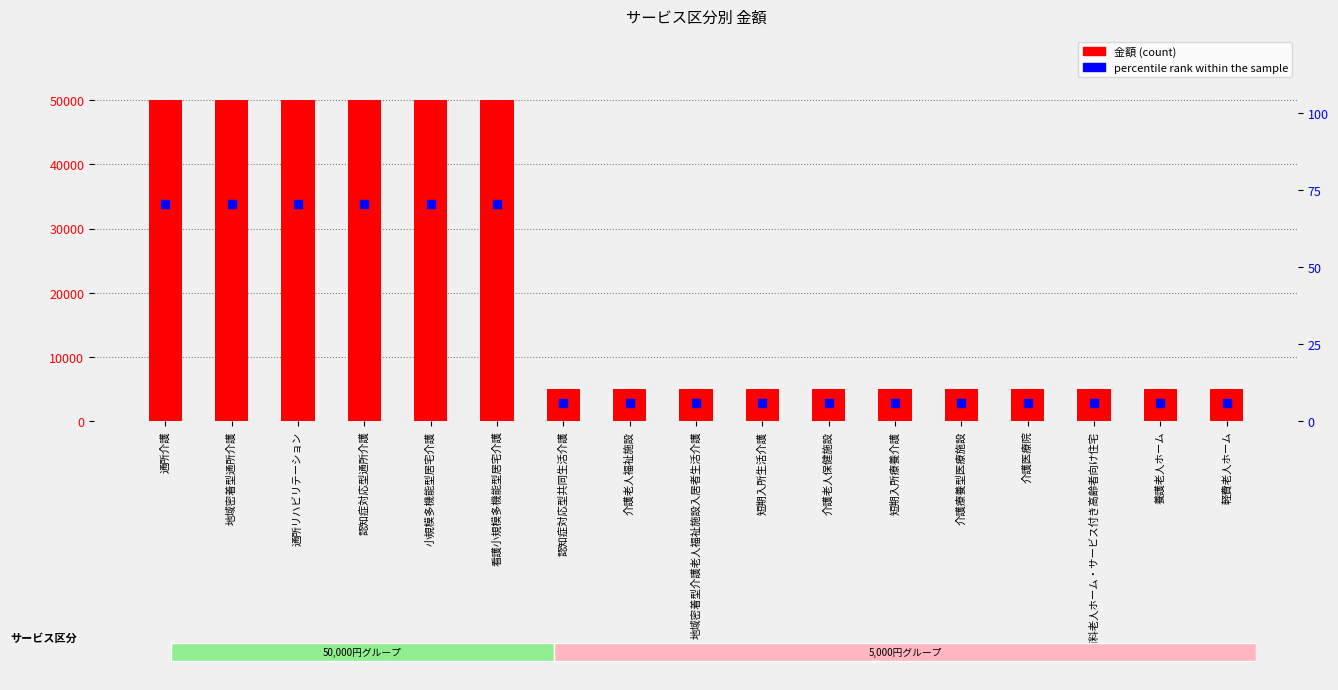

Is the value of 金額 at 軽費老人ホーム greater than the value of percentile rank within the sample at 有料老人ホーム・サービス付き高齢者向け住宅?

Yes